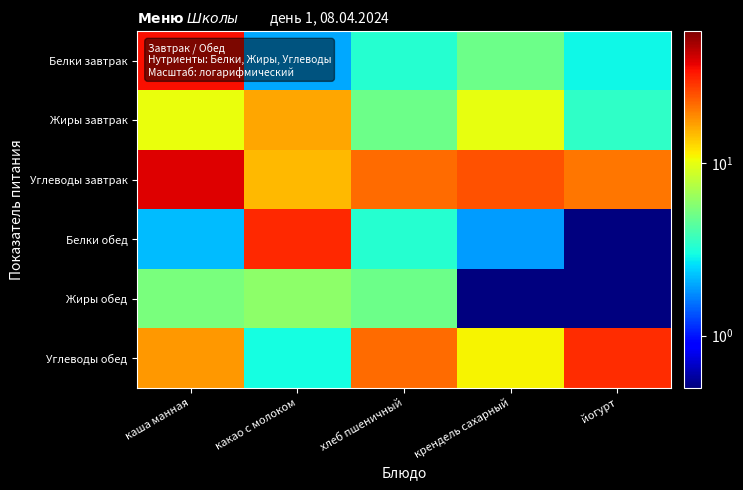

Which series has the largest total across all categories?

Углеводы завтрак